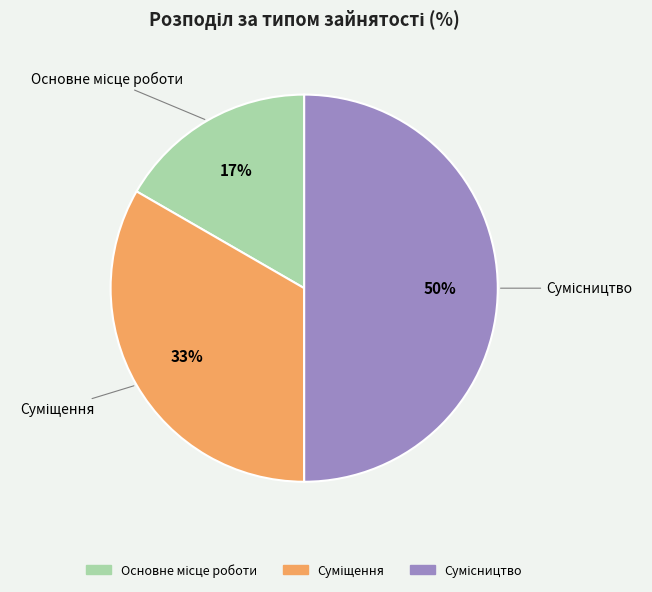

To the nearest percent, what is the average slice percentage?

33%